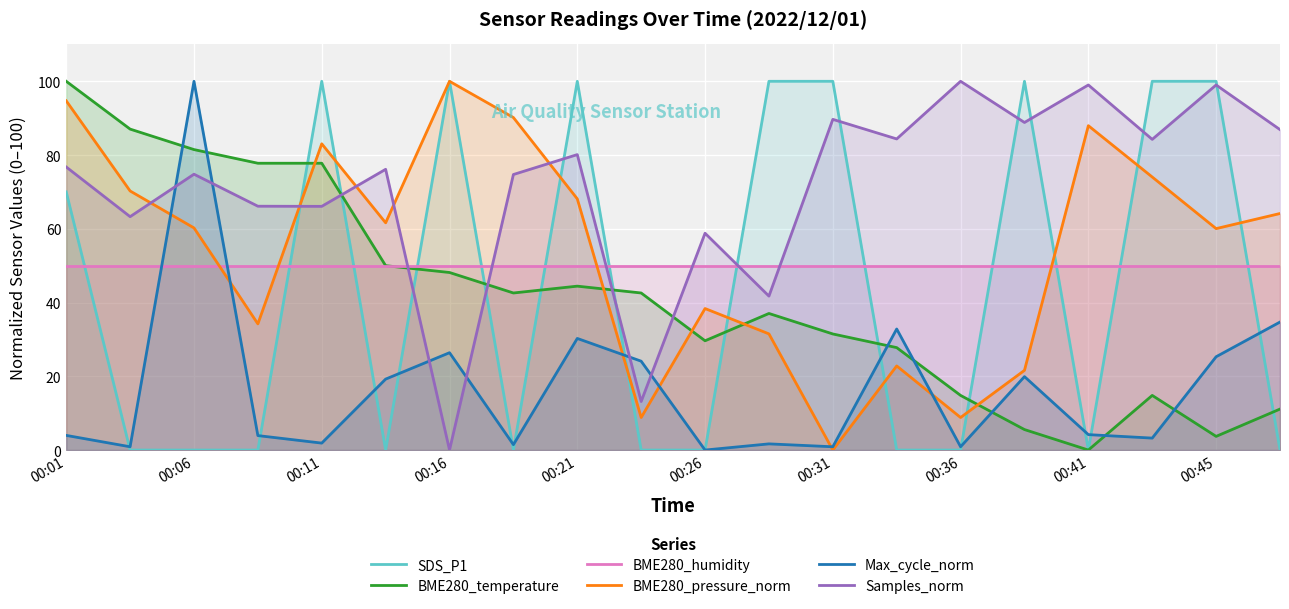

Which series has the largest total across all categories?

Samples_norm